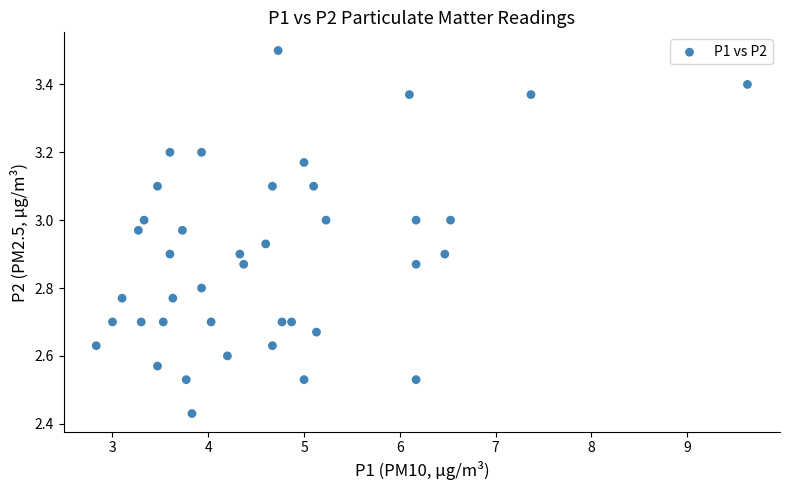

What is the range of Y values (max minus min)?

1.1